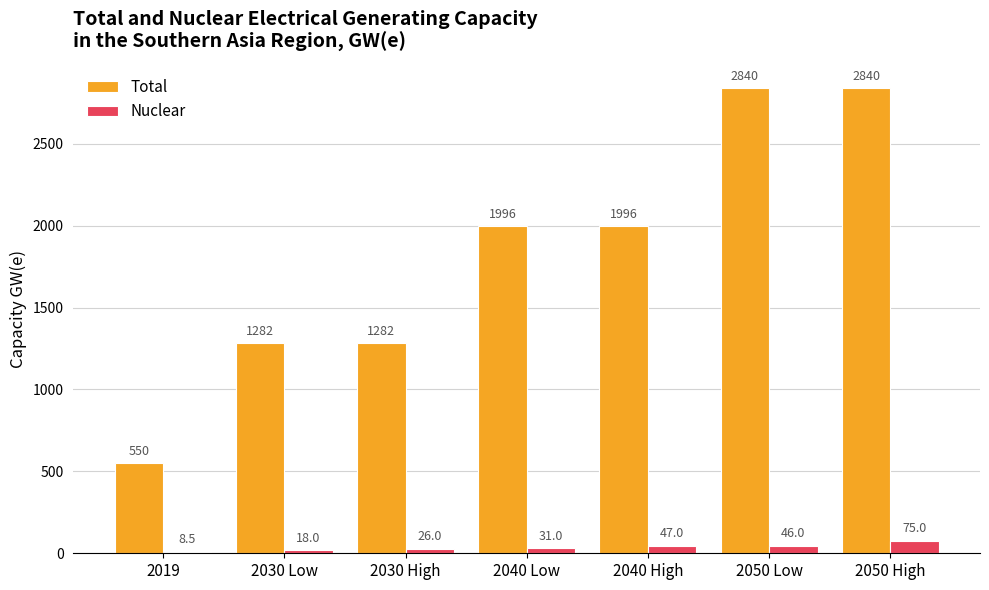

Between 2019 and 2050 High, which series saw the biggest shift?

Total